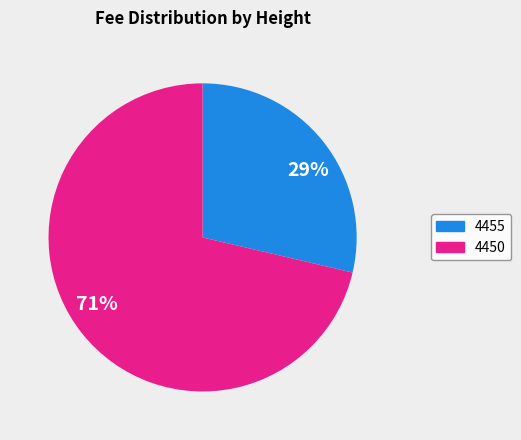

True or false: 4450 accounts for 65% of the total.

False